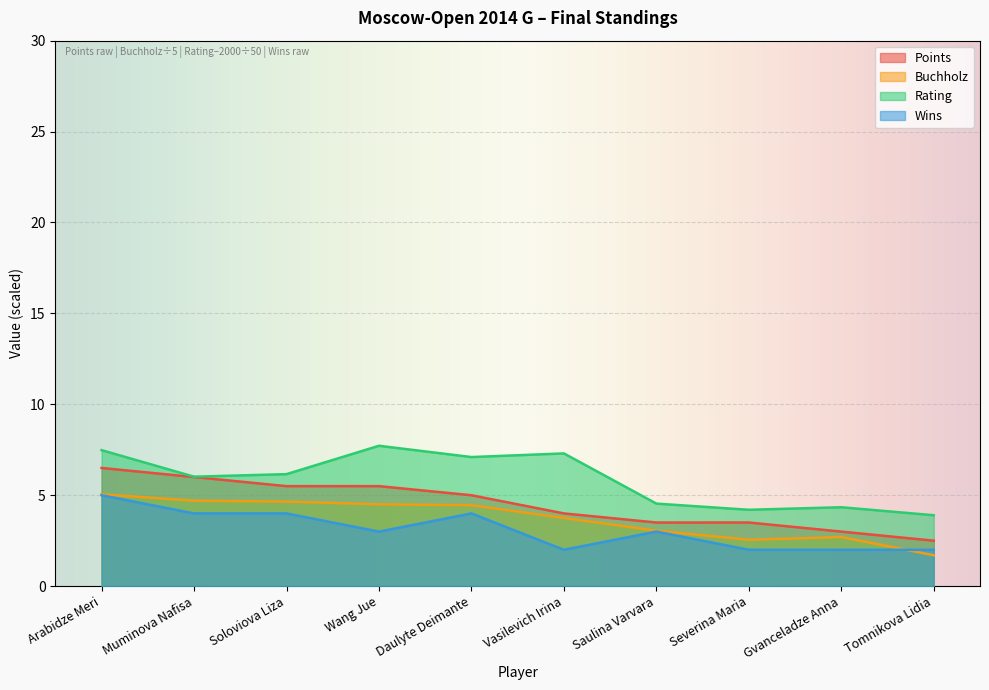

Is it true that Points equals 2.1 at Vasilevich Irina?

False